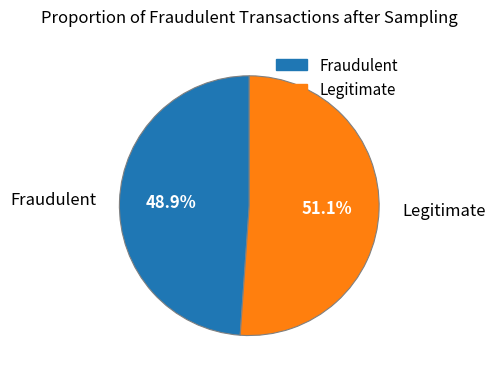

Do Legitimate and Fraudulent together represent more than half of the pie?

Yes